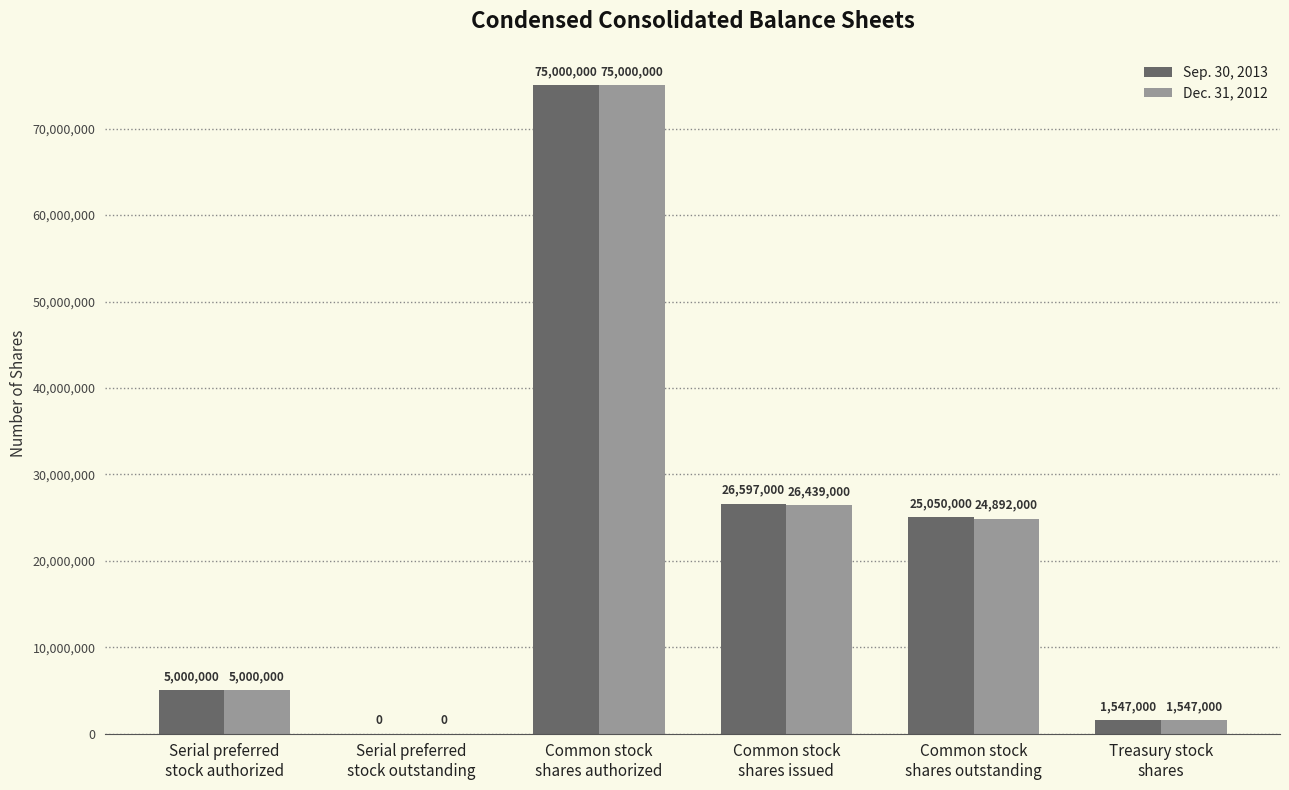

Which series has the largest total across all categories?

Sep. 30, 2013